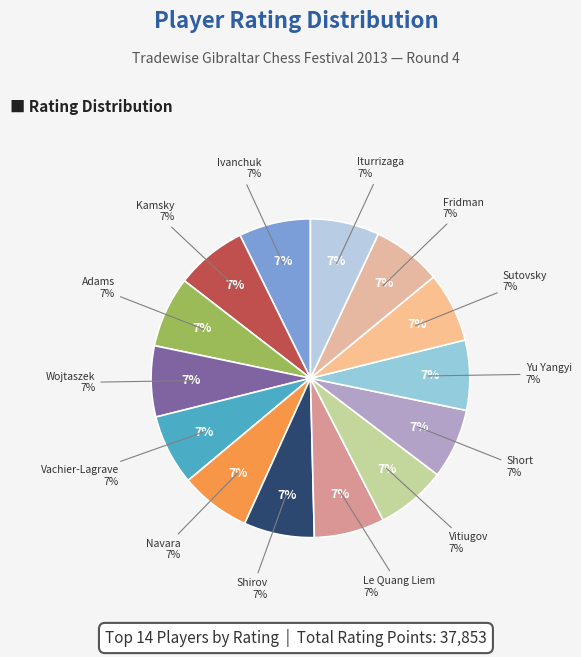

Rank the categories by value from highest to lowest.

Ivanchuk, Kamsky, Adams, Wojtaszek, Vachier-Lagrave, Navara, Shirov, Le Quang Liem, Vitiugov, Short, Yu Yangyi, Sutovsky, Fridman, Iturrizaga